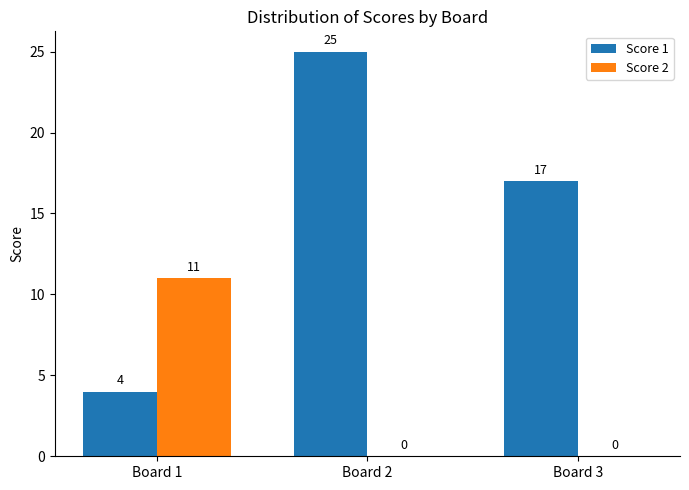

Is it true that Score 2 equals 19 at Board 1?

False